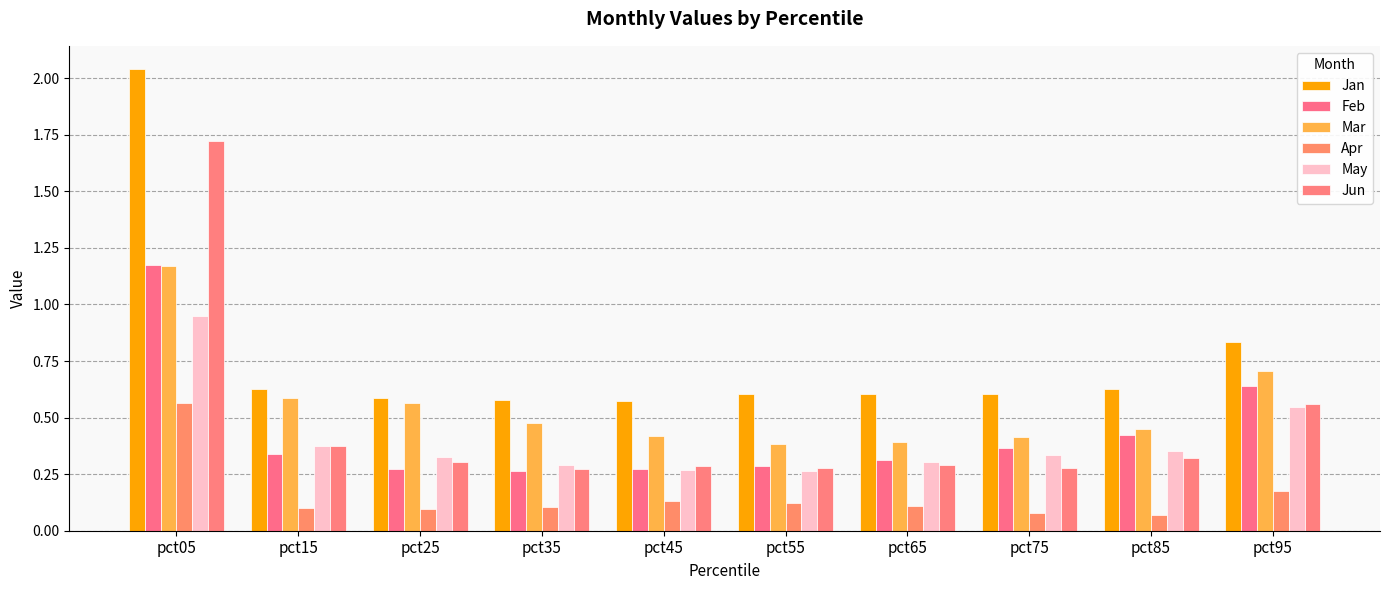

Are the bars grouped side by side (vs. stacked)?

Yes